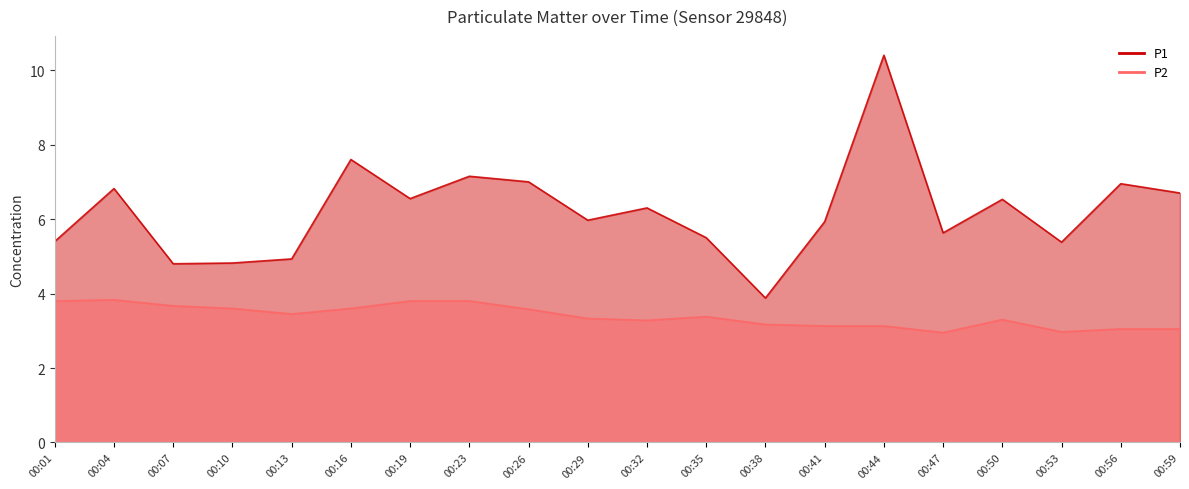

How many interior local peaks does the P1 series have?

7